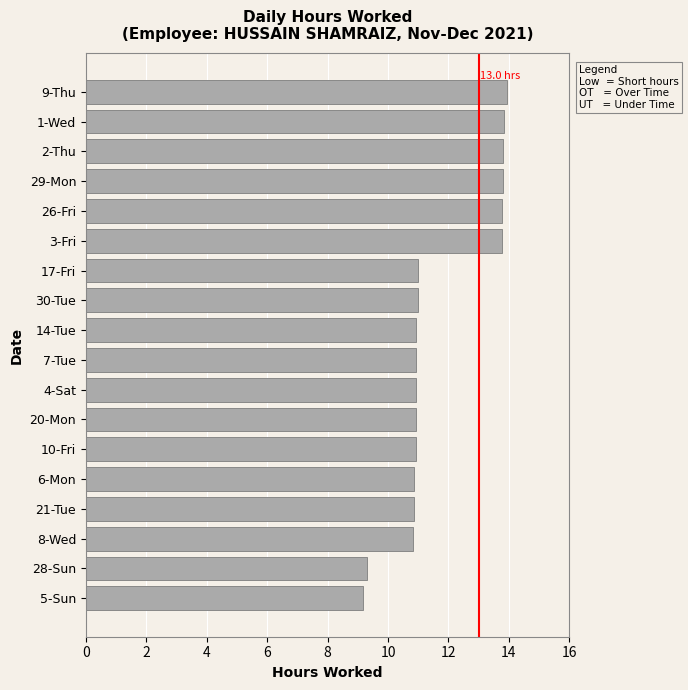

Count the number of categories in the chart.

18